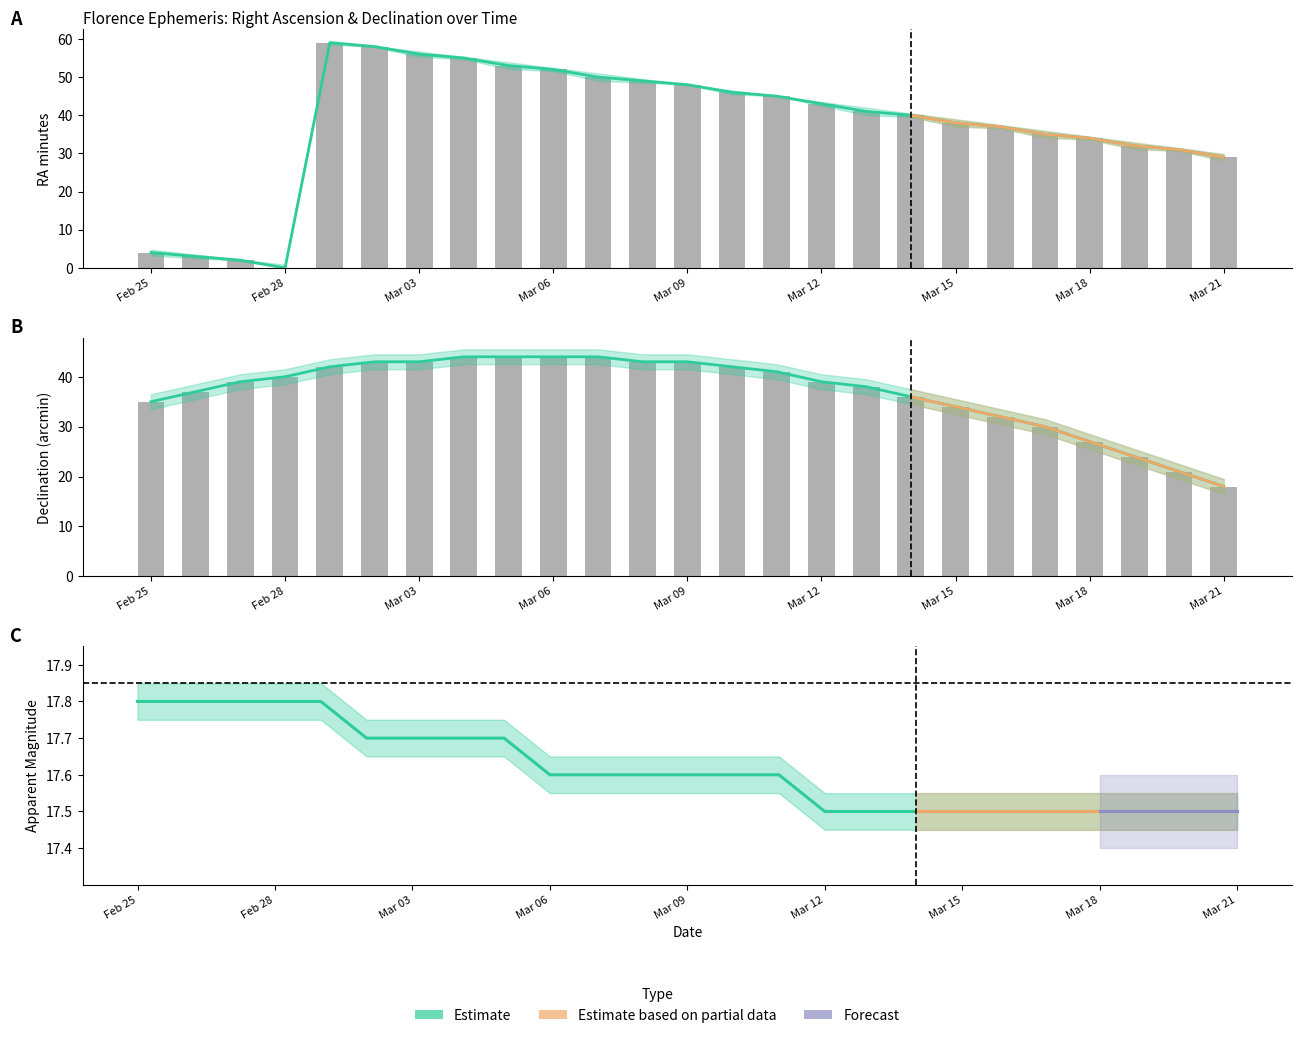

Between Mar 21 and Mar 07, which is larger?

Mar 07